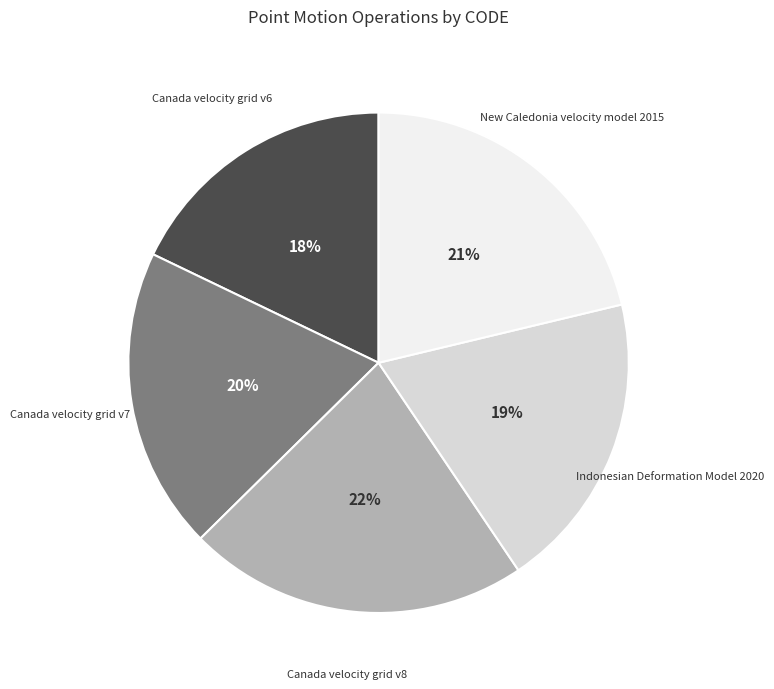

Which category has the smallest portion of the pie?

Canada velocity grid v6